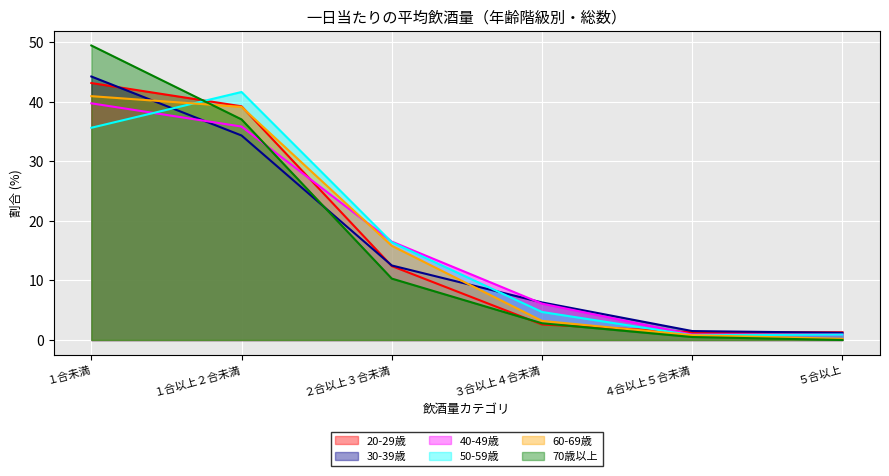

Which has a higher value, ２合以上３合未満 or ３合以上４合未満?

２合以上３合未満